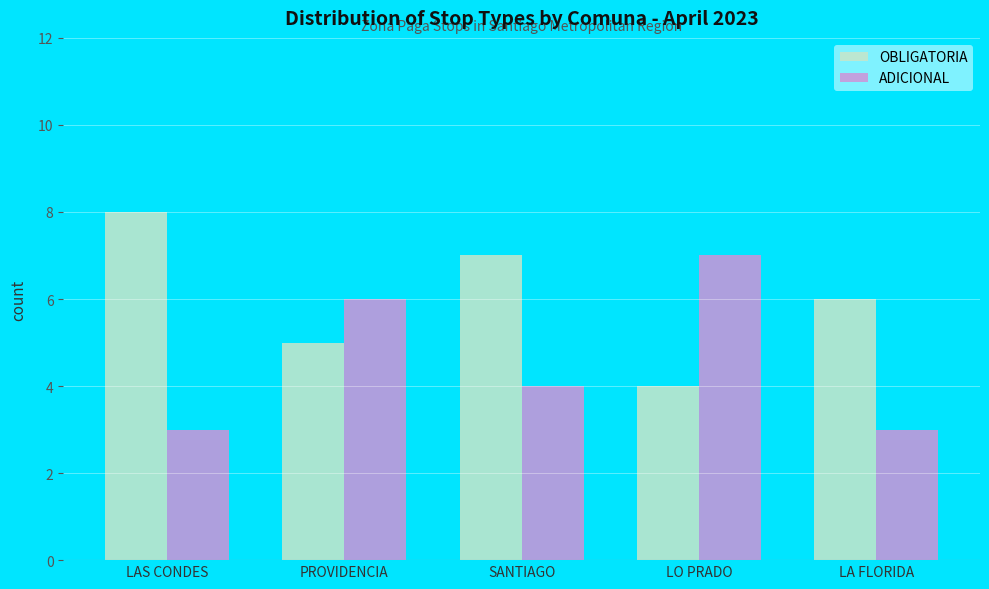

Rank the series by their average value, from highest to lowest.

OBLIGATORIA, ADICIONAL